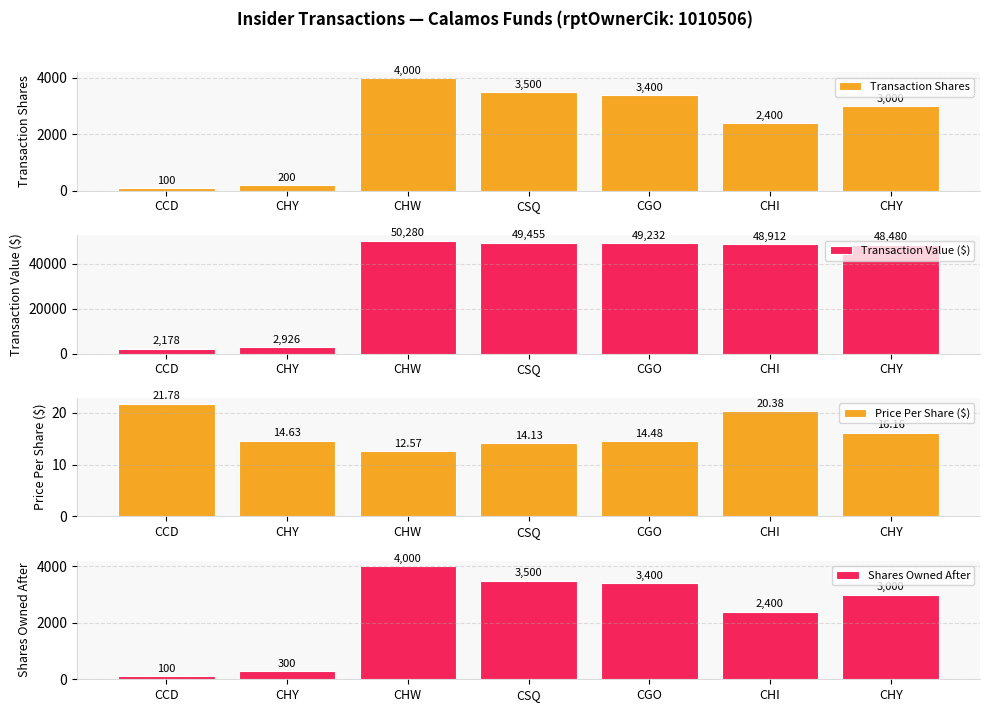

How many data points in Shares Owned After are less than 3000?

3